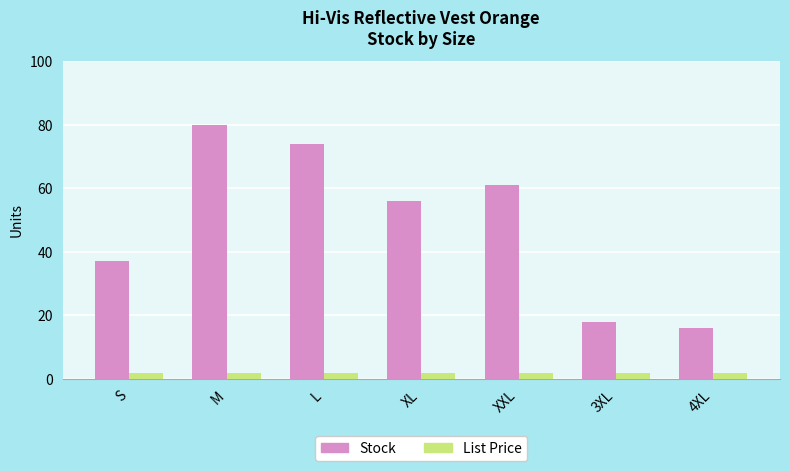

Rank the series by their average value, from lowest to highest.

List Price, Stock